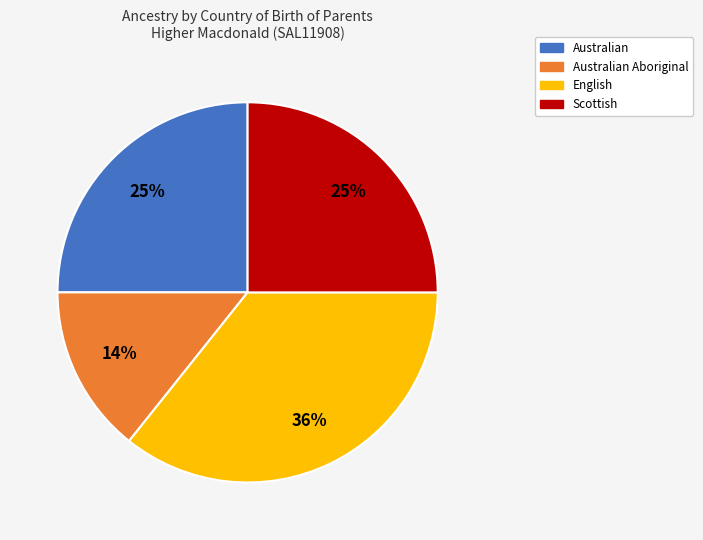

How many segments does this pie chart have?

4